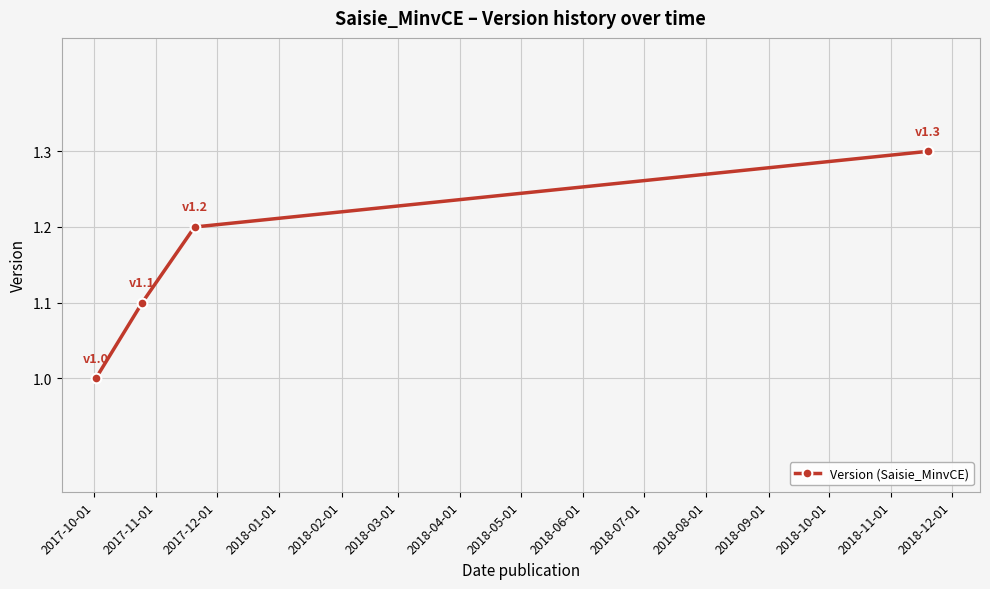

Reading left to right, what are all the values shown in this chart?

1.0	1.1	1.2	1.3